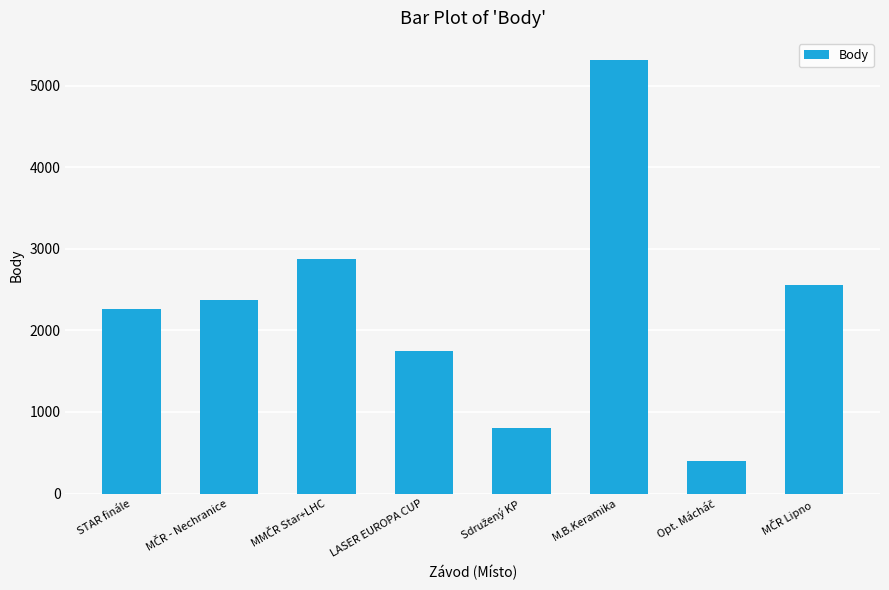

Read the value at STAR finále, to the nearest 10.

2260